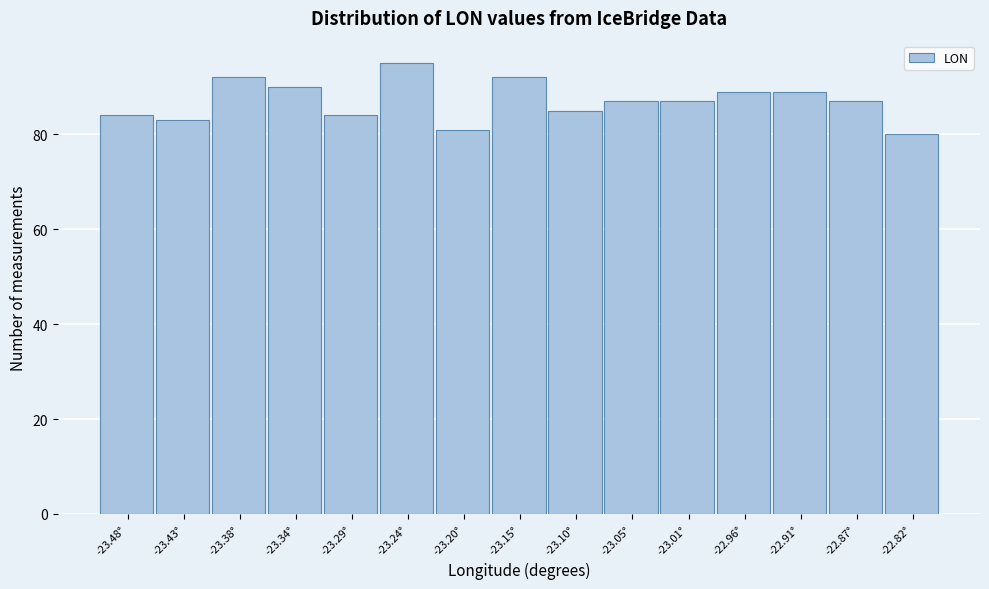

Reading left to right, list every bar in this chart as the range it spans on the x-axis followed by its height. Neither the bar edges nor the heights are printed on the chart, so give them approximately, as read against the axes.

-23.505 to -23.455: 84
-23.455 to -23.410: 84
-23.410 to -23.360: 92
-23.360 to -23.315: 90
-23.315 to -23.265: 84
-23.265 to -23.220: 96
-23.220 to -23.170: 82
-23.170 to -23.125: 92
-23.125 to -23.080: 86
-23.080 to -23.030: 88
-23.030 to -22.985: 88
-22.985 to -22.935: 90
-22.935 to -22.890: 90
-22.890 to -22.840: 88
-22.840 to -22.795: 80